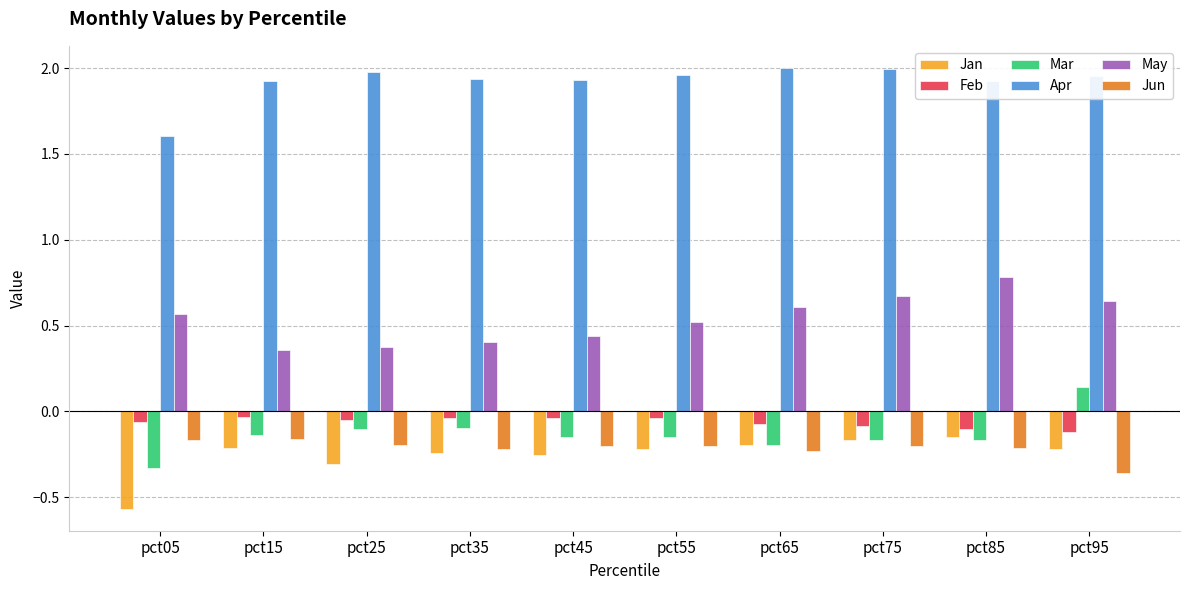

What is the sum of all Jun values?

-2.2